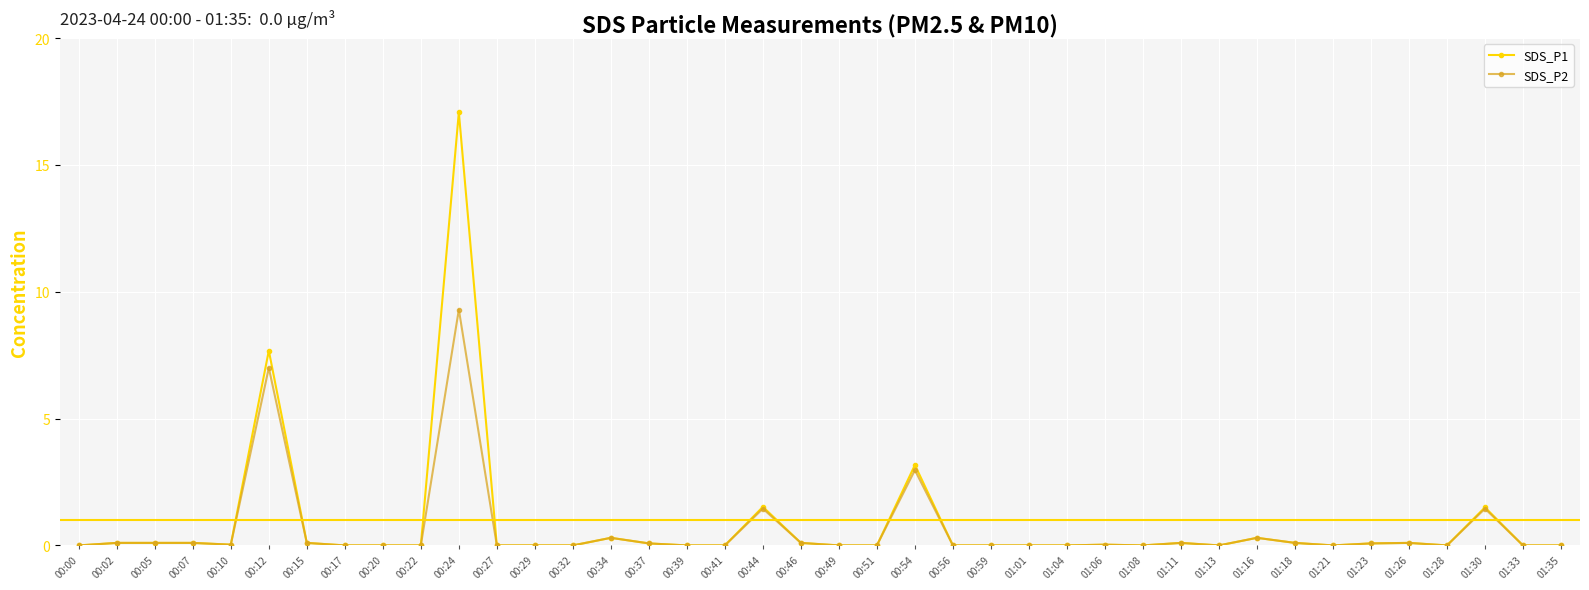

True or false: SDS_P1 has a value of 2.5 at 01:30.

False